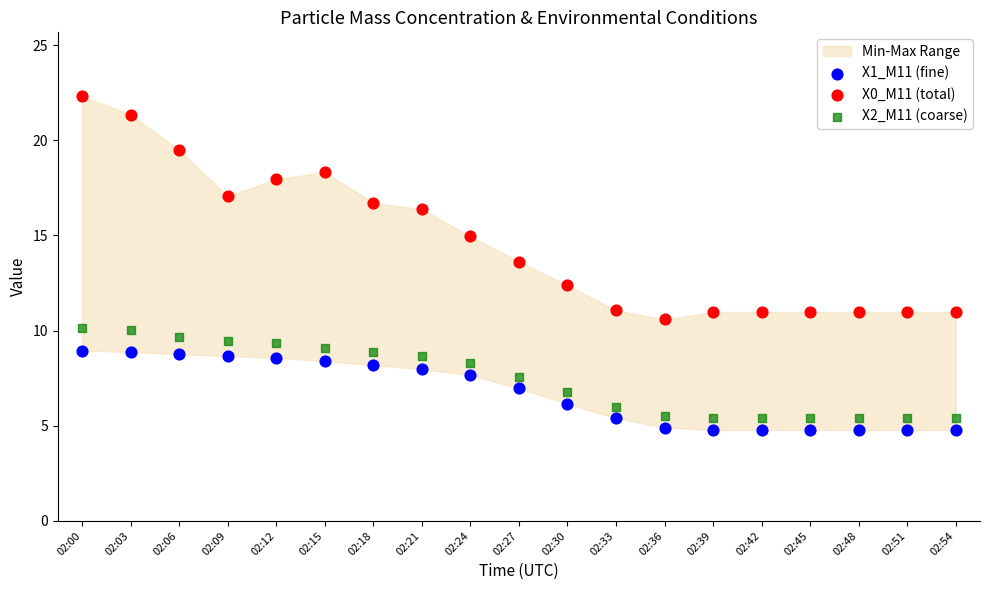

Which series has the largest Y range (max minus min)?

X0_M11 (total)